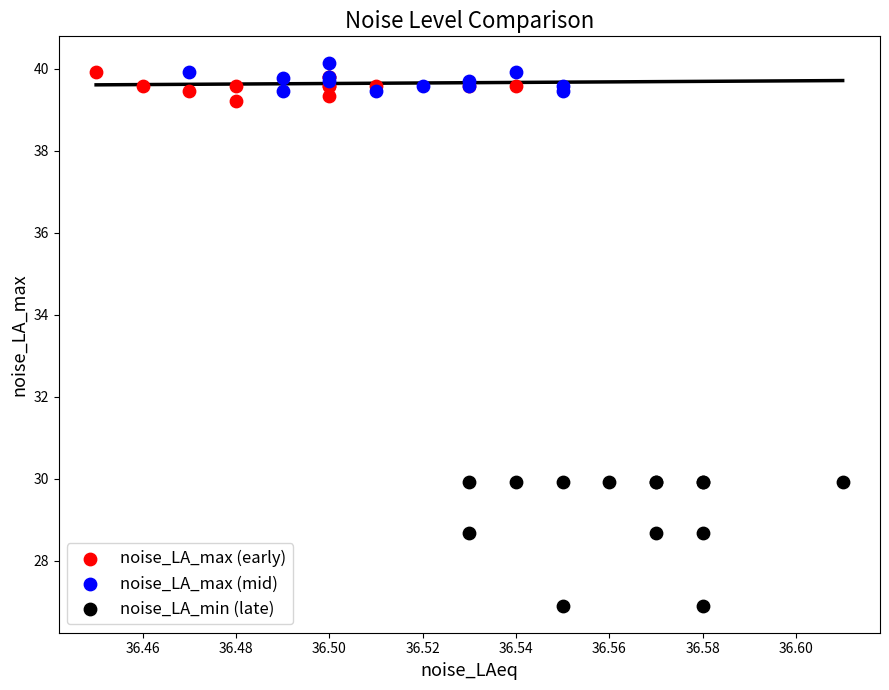

What are all the series names shown in the legend?

noise_LA_max (early), noise_LA_max (mid), noise_LA_min (late)